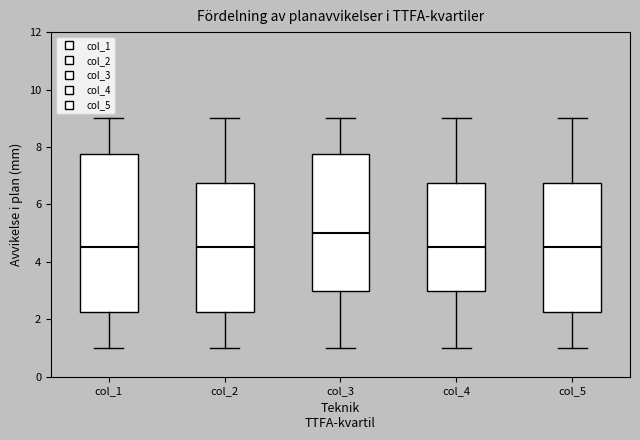

Where is the lower edge of the box for col_2 on the y-axis? The values are not printed on the chart, so give them approximately, as read against the axis.

2.2